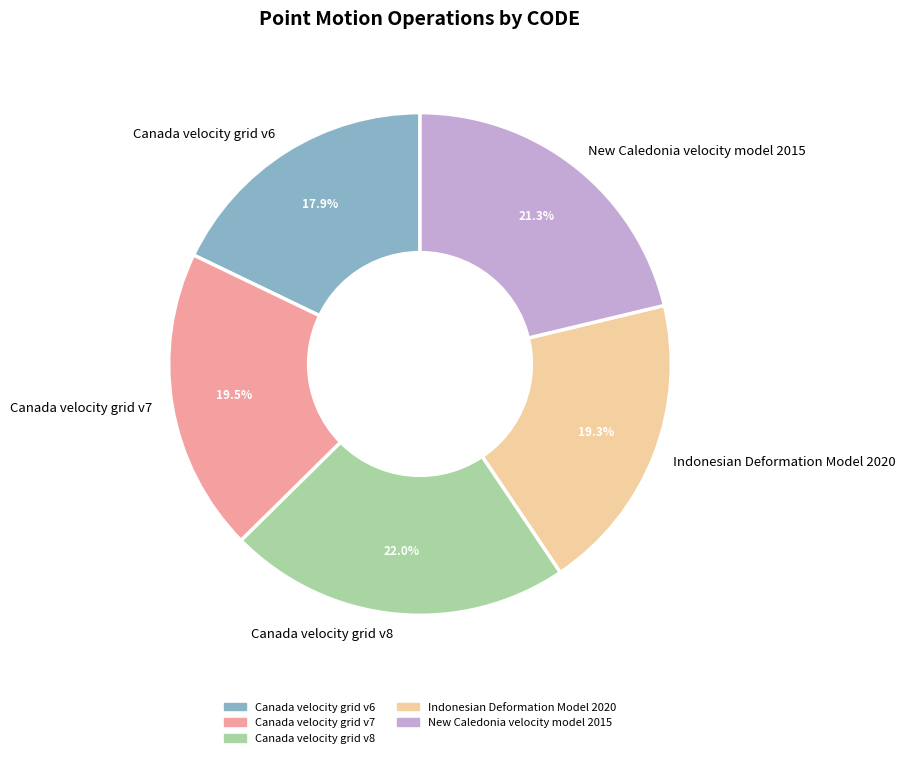

Combined, what portion of the pie is Canada velocity grid v6 and Canada velocity grid v8?

39.9%